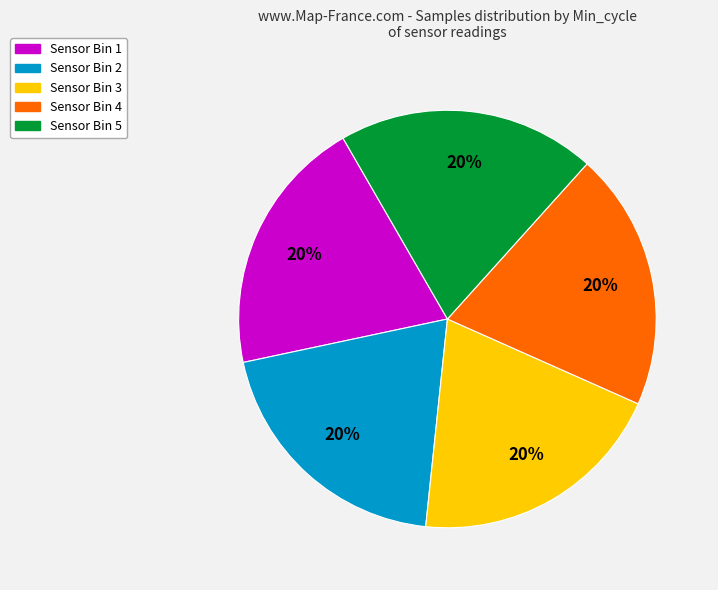

Is there any slice that represents more than half of the pie?

No